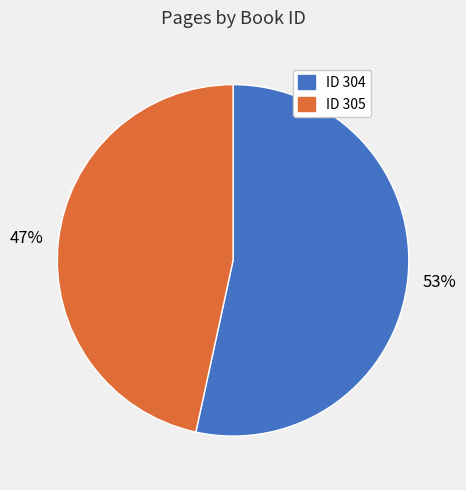

To the nearest percent, what is the average slice percentage?

50%